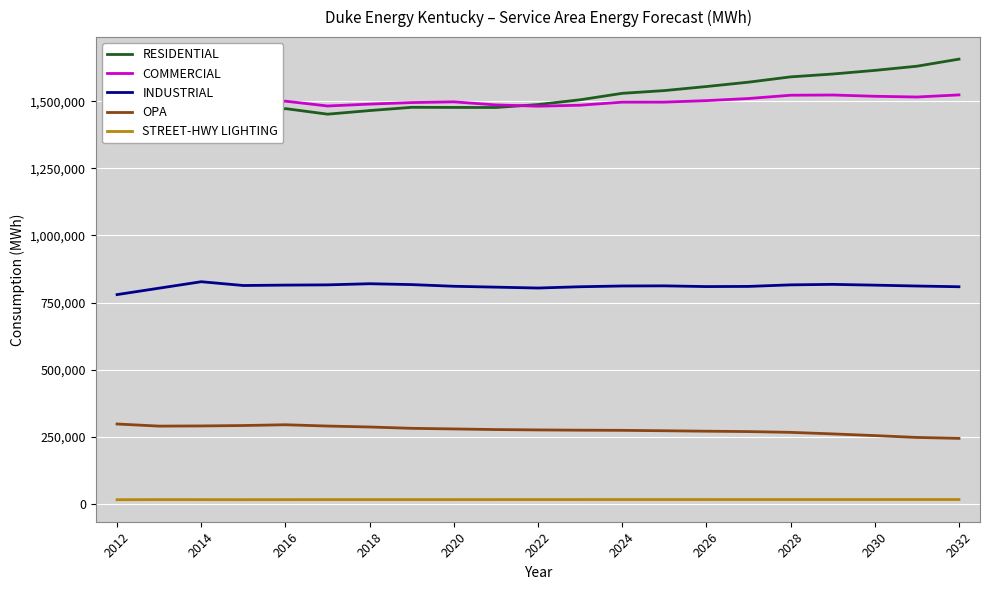

Reading left to right, list all the values displayed in this chart.

RESIDENTIAL: 1460789.3	1457587.9	1480911.5	1433315.8	1472994.2	1452266.1	1465693.3	1477778.7	1477387.2	1477124.8	1488081.1	1505842.4	1529948.8	1540195.4	1555294.1	1571564.8	1591274.6	1601963.4	1615451.2	1631032.1	1657426.5
COMMERCIAL: 1444273.3	1440597.6	1460551.7	1478984.5	1500729.8	1482752.0	1489719.9	1495511.2	1498209.5	1486722.9	1481930.2	1485617.9	1497047.7	1497126.3	1502749.6	1510598.3	1522858.4	1523717.6	1519003.5	1516253.7	1524095.7
INDUSTRIAL: 779644.3	803623.4	827629.5	813519.4	815042.1	815925.3	820173.7	816917.7	810671.9	807414.8	804130.4	808898.1	811741.1	812221.5	809551.6	810113.1	815924.7	817766.8	814847.5	811632.9	808893.1
OPA: 297176.1	289351.5	289992.1	291545.6	294411.8	289613.2	286072.3	281099.5	278801.3	276452.9	275120.5	274145.8	273595.4	272031.0	270362.0	268960.3	266083.3	260335.6	253993.0	247104.7	243598.0
STREET-HWY LIGHTING: 15005.8	15362.2	15274.2	15120.2	15263.9	15397.4	15436.3	15458.0	15478.6	15498.1	15516.5	15533.8	15550.0	15565.2	15579.3	15592.4	15604.5	15615.6	15625.7	15634.8	15643.0